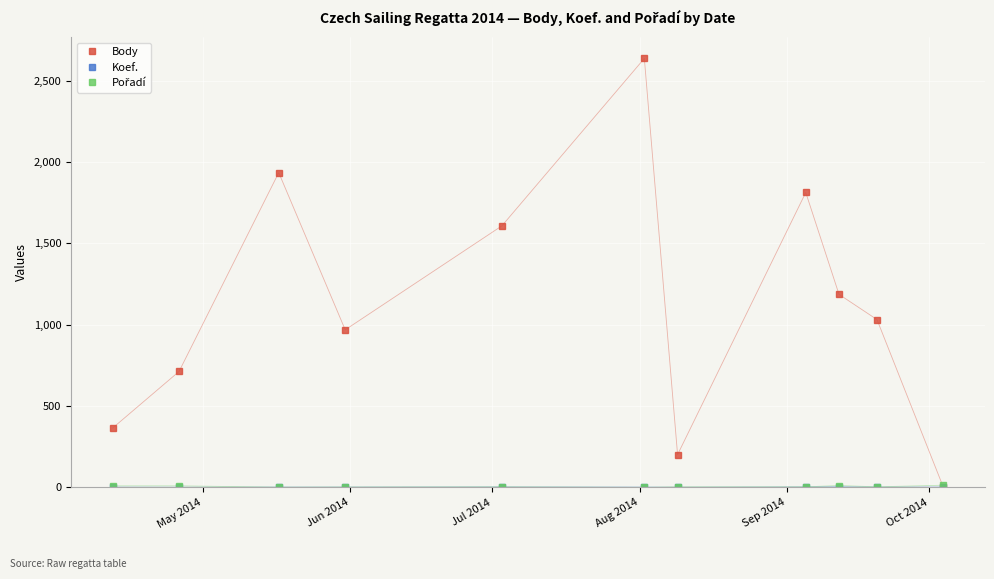

What is the maximum value shown in the chart?

2637